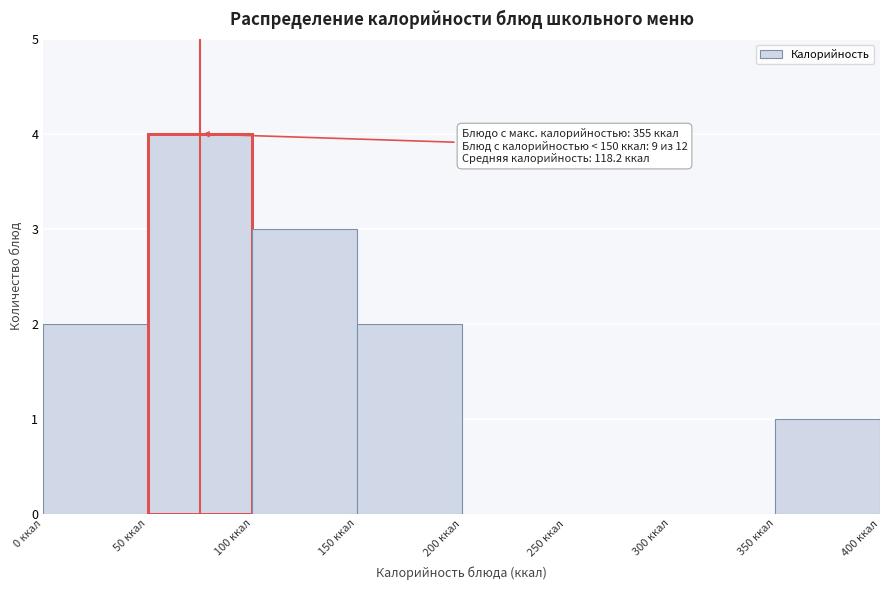

Which range on the x-axis has the tallest bar?

50 to 100